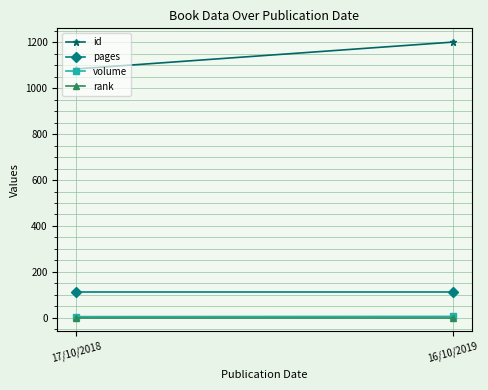

Is this an area chart (filled region under the line)?

No